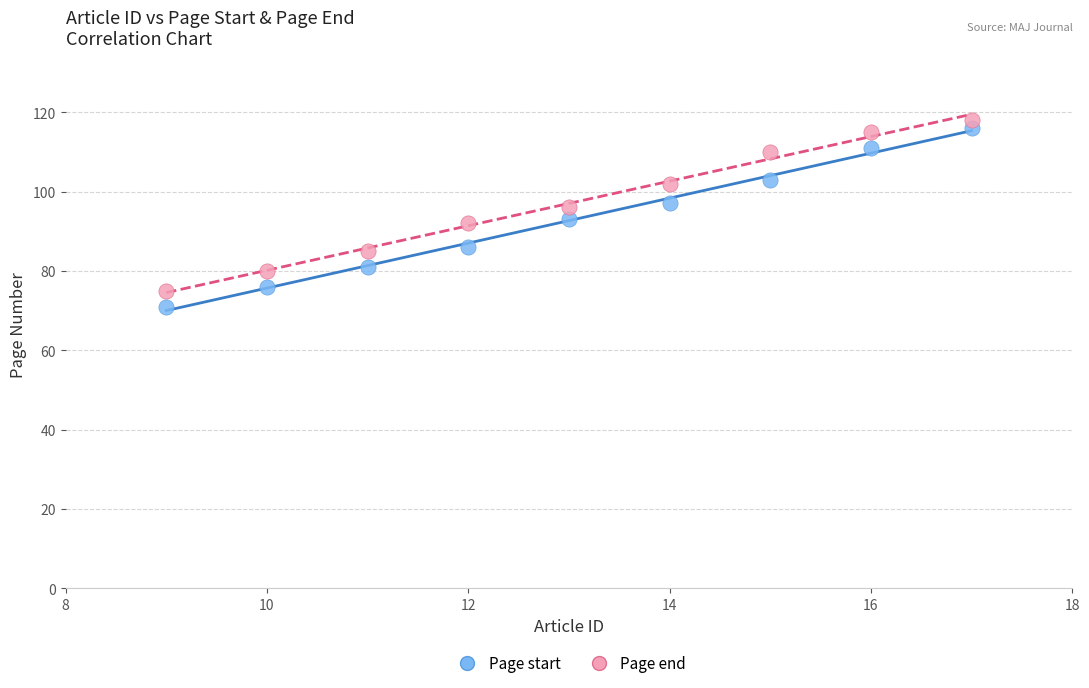

What is the X range (max minus min) for the scatter plot?

8